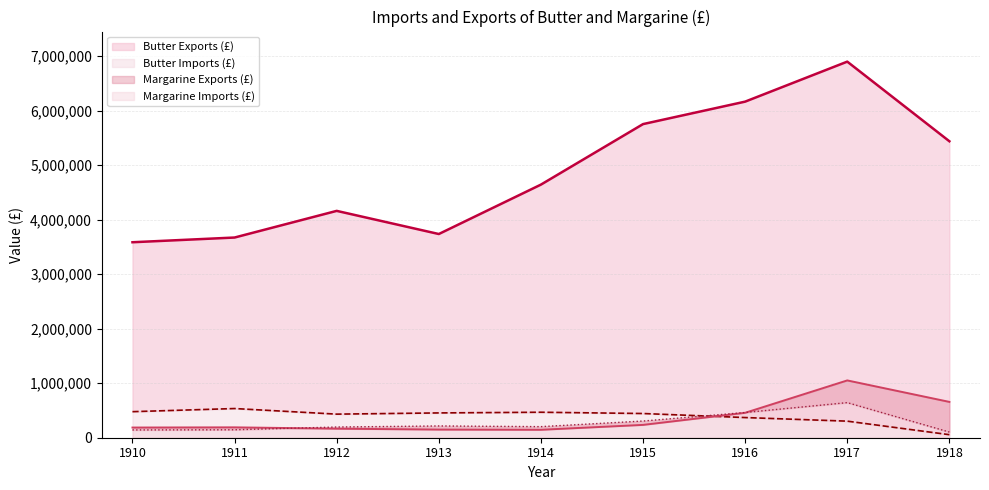

At how many categories does at least one series exceed 6896774?

1